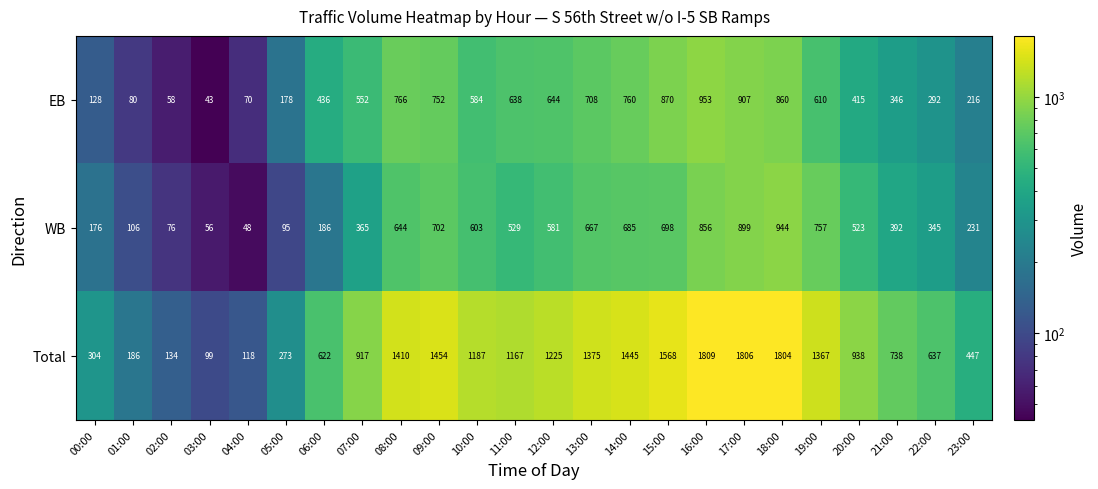

What is the total value across all series at 13:00?

2750